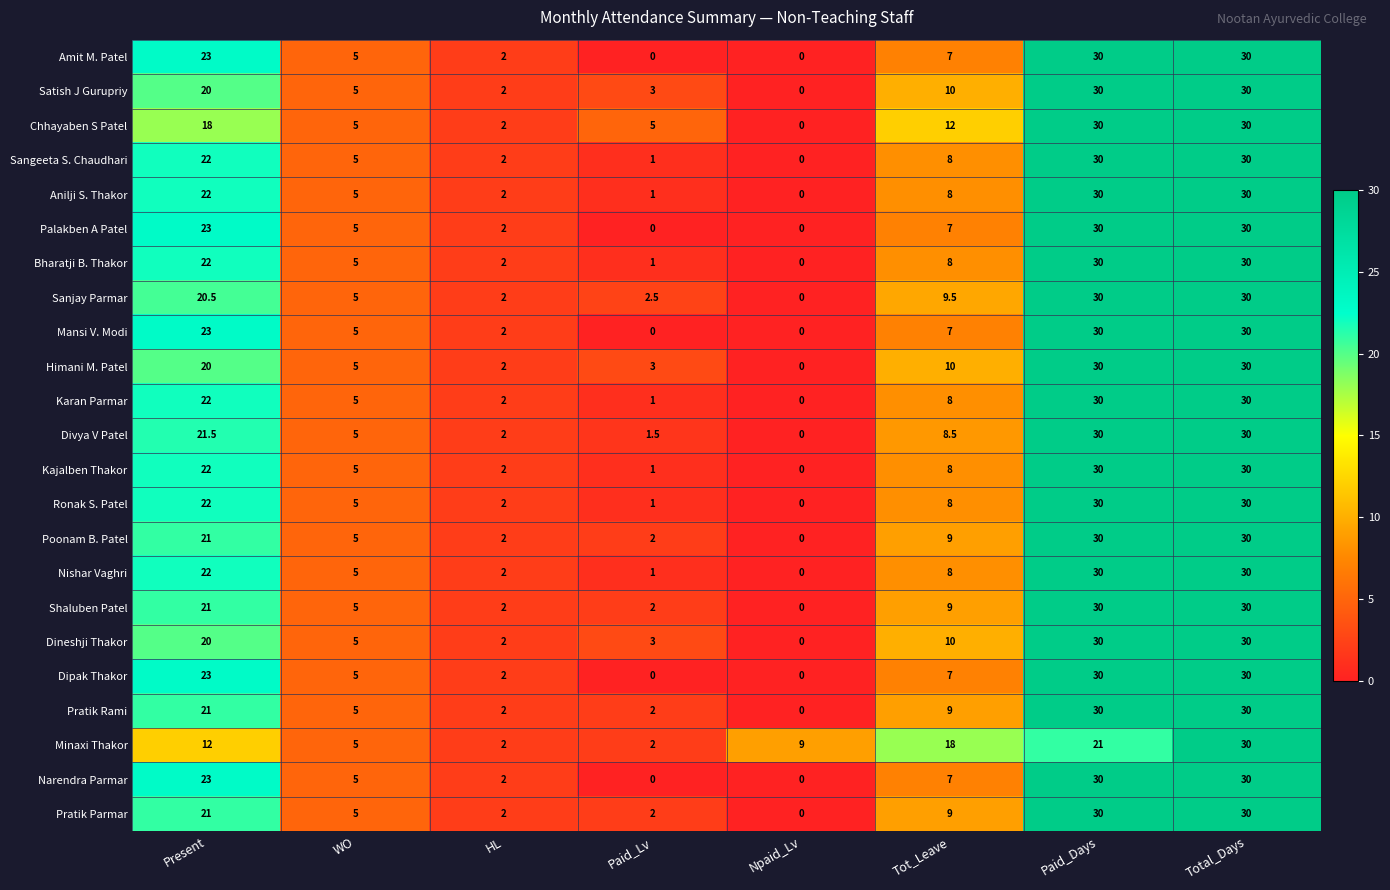

Which series has the largest total across all categories?

Chhayaben S Patel